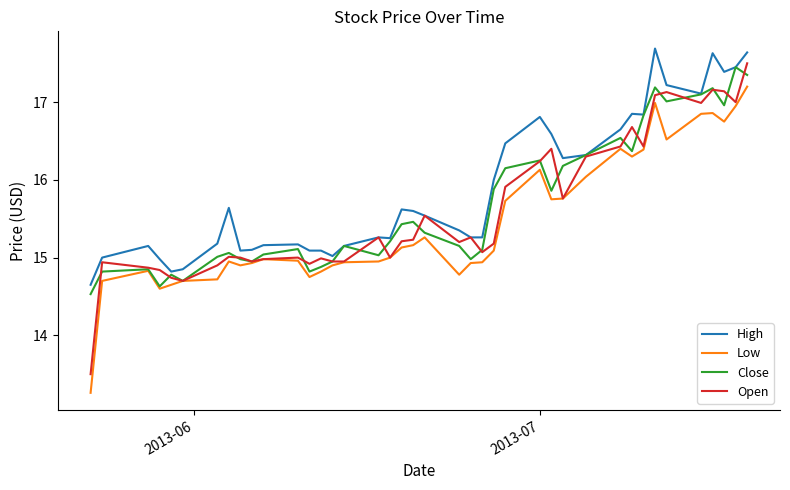

True or false: High and Low cross at least once.

False